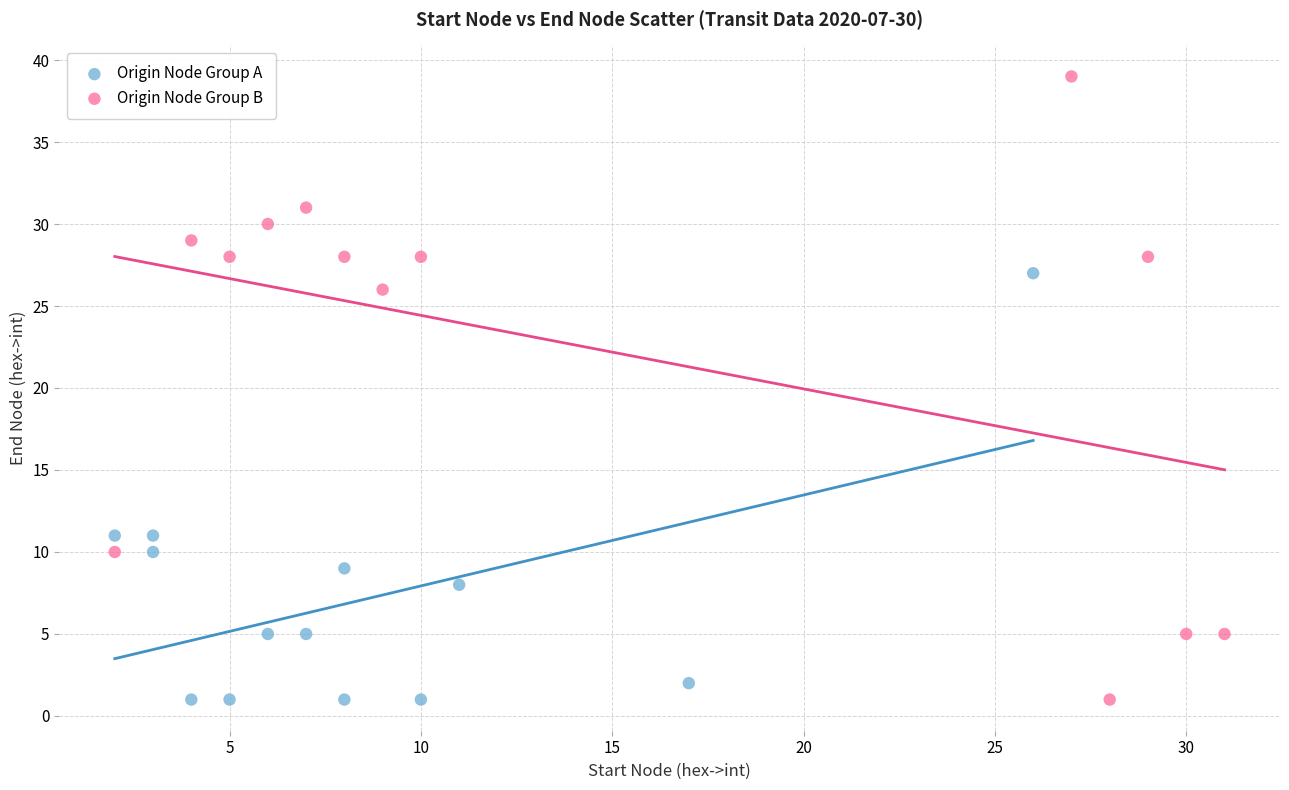

Which series has the widest spread of Y values?

Origin Node Group B